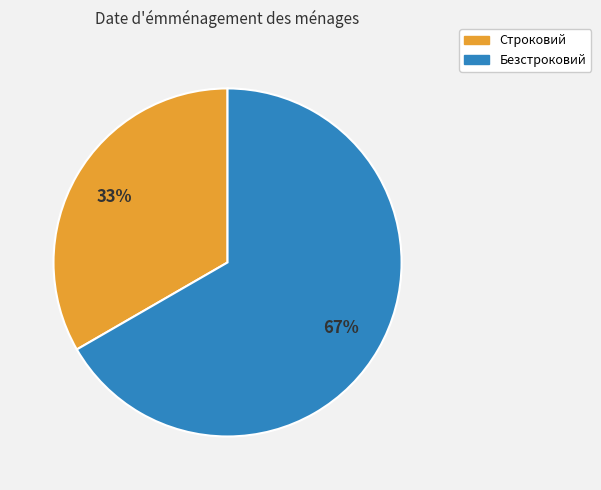

Is there any slice that represents more than half of the pie?

Yes